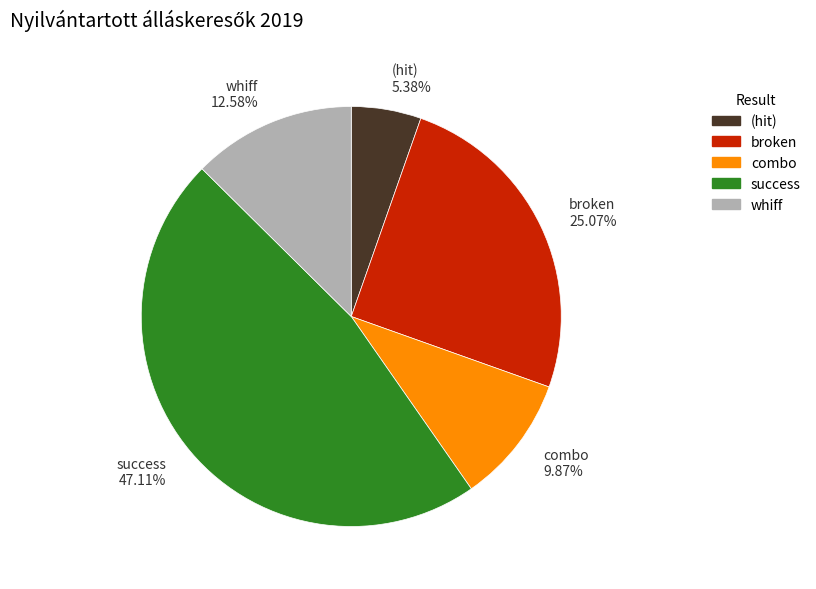

Does (hit) 5.38% represent more than half of the total?

No